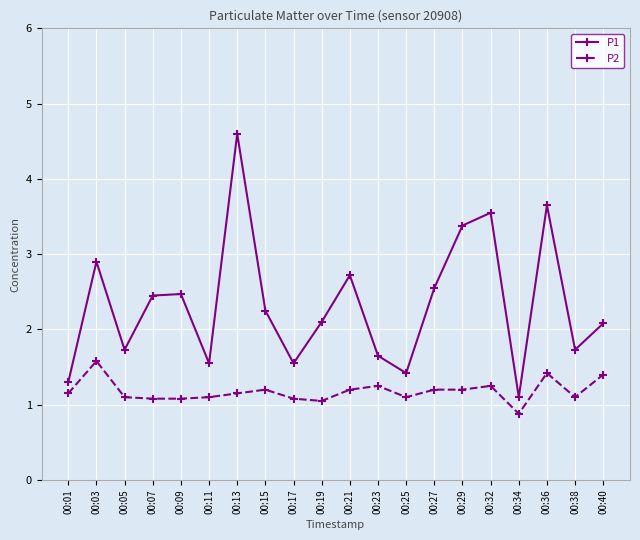

True or false: P1 has a value of 2.5 at 00:07.

True